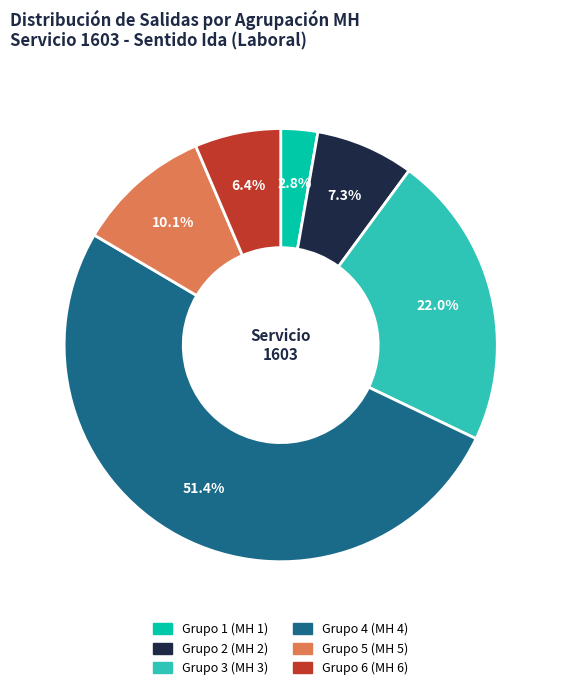

How many slices are in this pie chart?

6